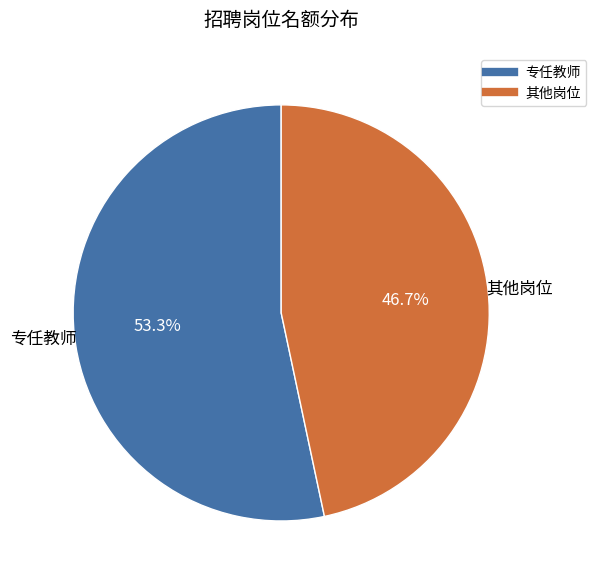

Is there a majority slice in this chart?

Yes